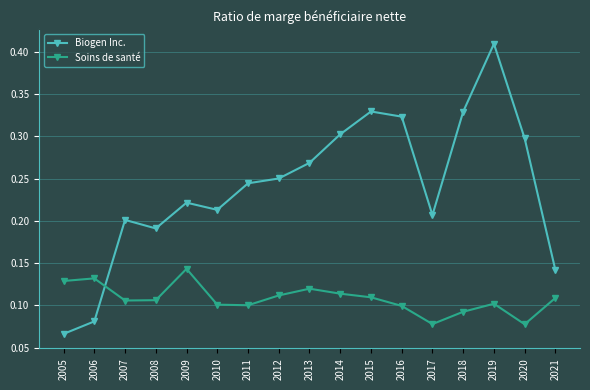

Which series has the largest range (max minus min)?

Biogen Inc.